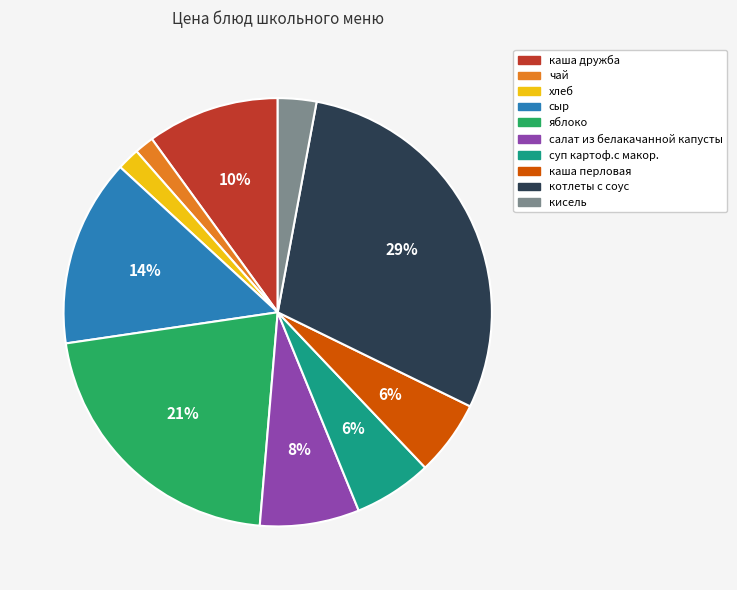

Do котлеты с соус and чай together represent more than half of the pie?

No